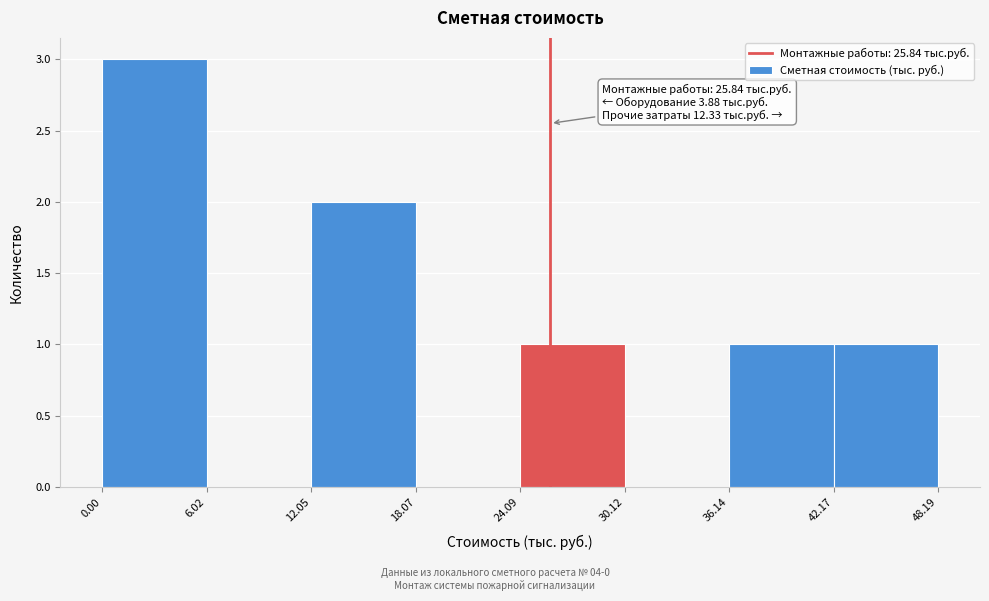

Which range on the x-axis has the tallest bar?

0.00 to 6.02